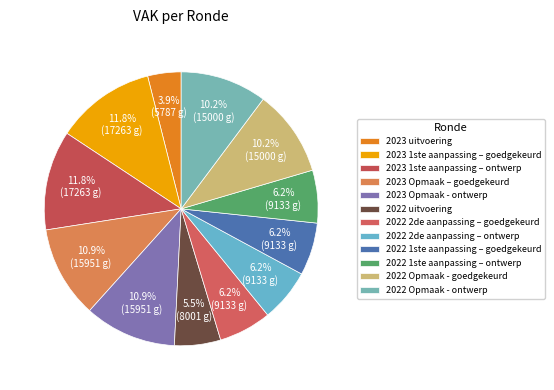

Does 2022 1ste aanpassing – ontwerp account for over 50% of the chart?

No